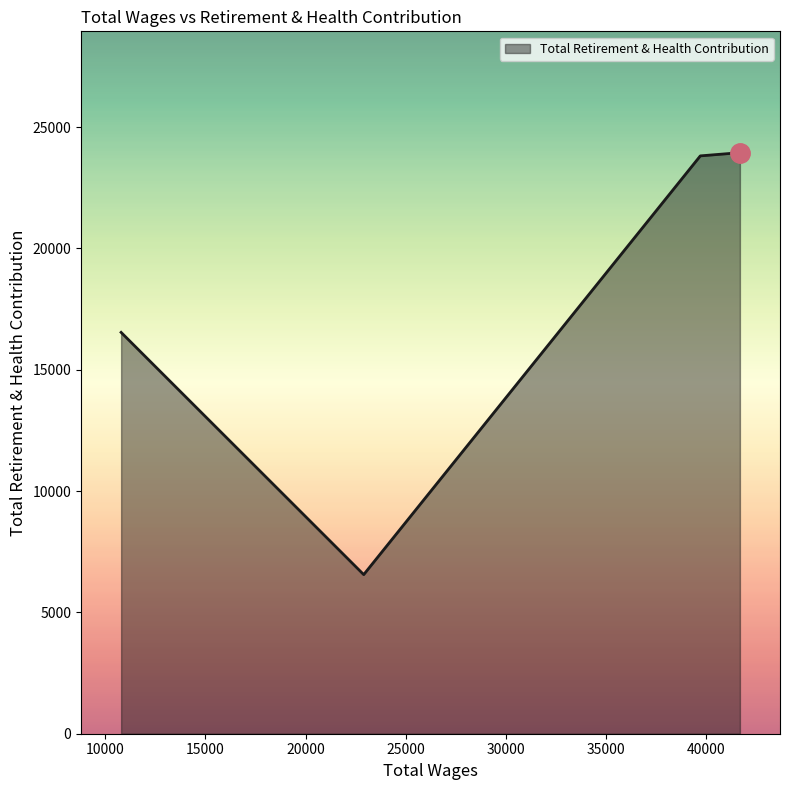

How many values are below 23815?

2